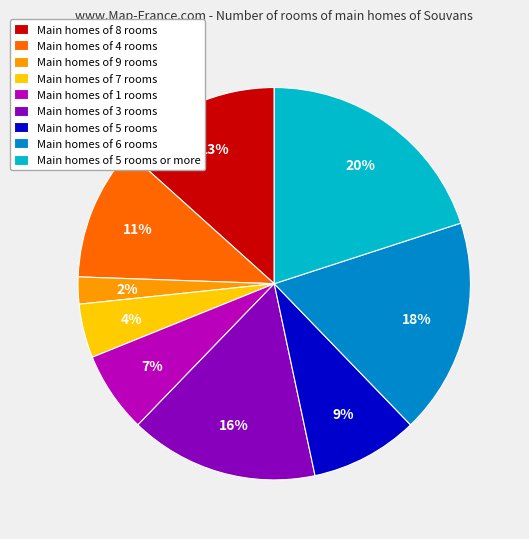

What is the ratio of the value at Main homes of 7 rooms to the value at Main homes of 8 rooms?

0.3